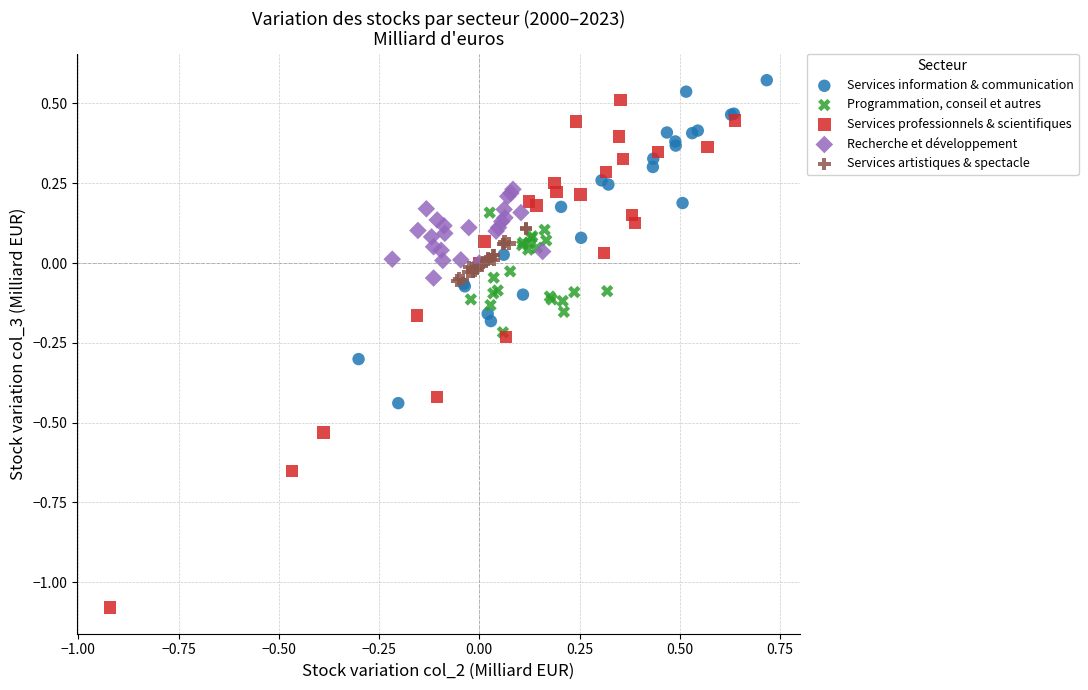

Which series has the widest spread of Y values?

Services professionnels & scientifiques